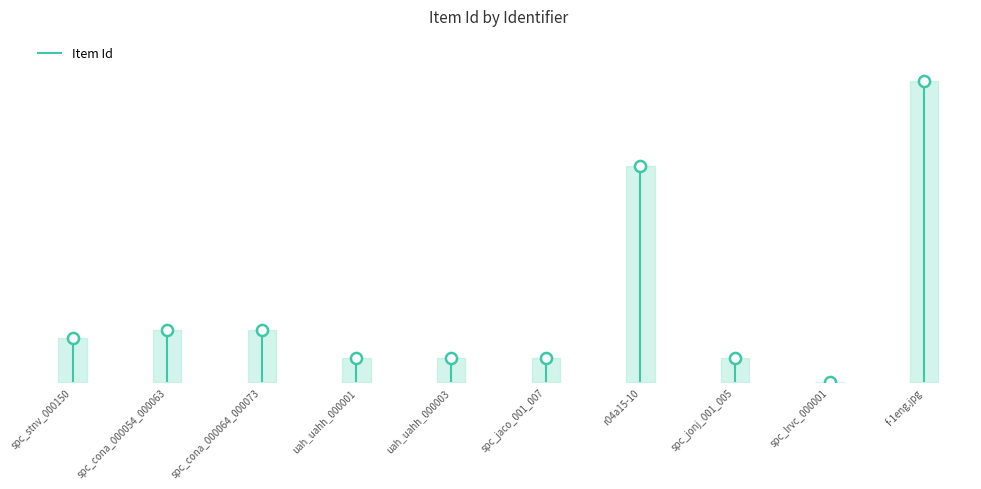

Is it true that the value at uah_uahh_000001 is 911?

True